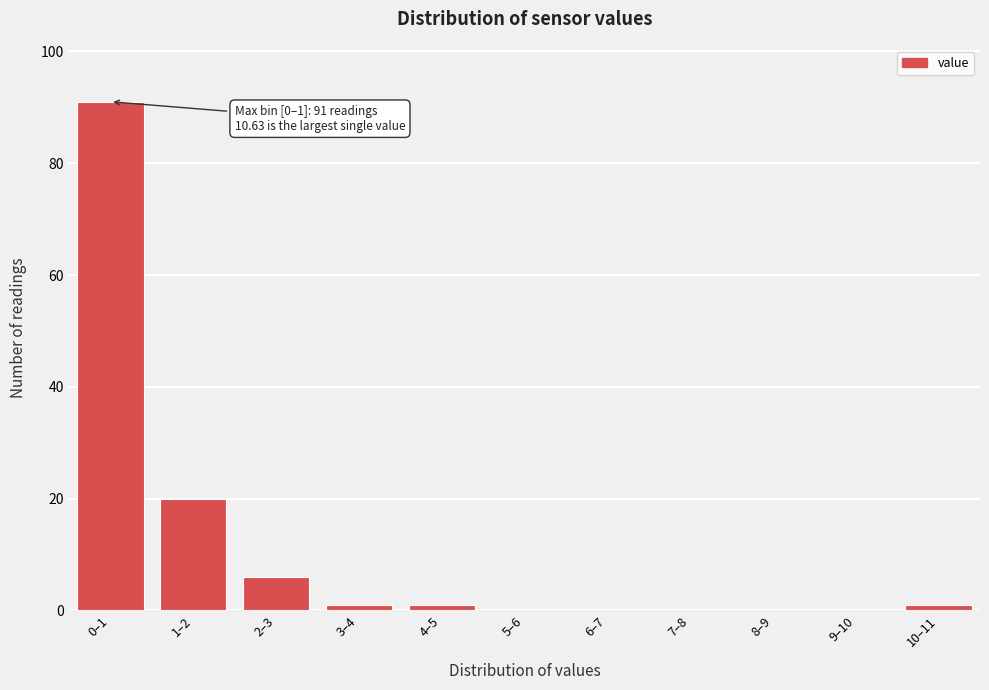

Reading left to right, extract all data points from this chart.

0–1=91	1–2=20	2–3=6	3–4=1	4–5=1	5–6=0	6–7=0	7–8=0	8–9=0	9–10=0	10–11=1